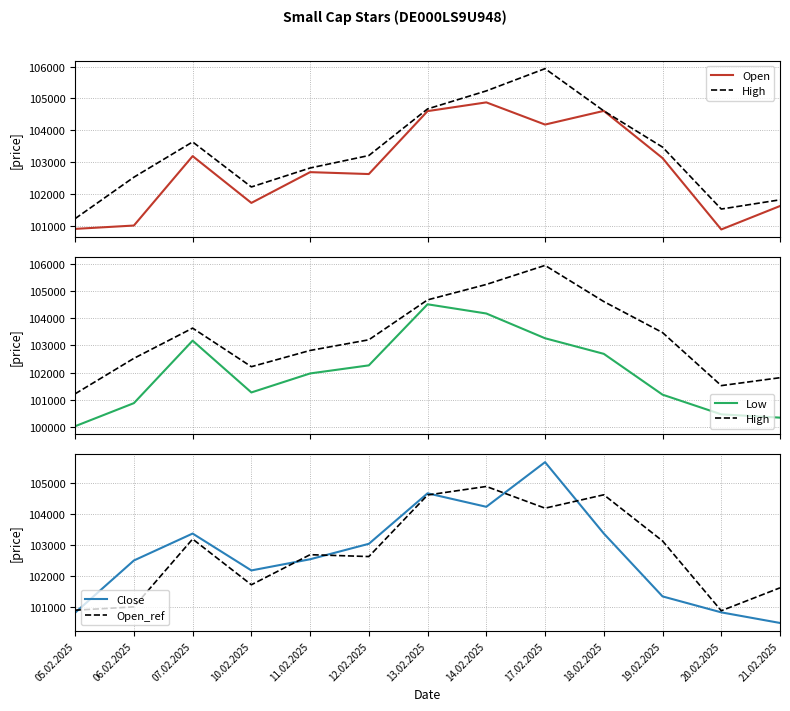

How many data points in Low are less than 101976?

6